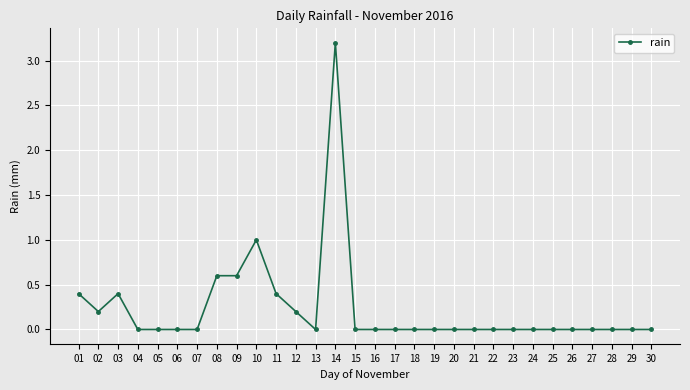

The chart shows a value of 0.0 at 26. True or false?

True